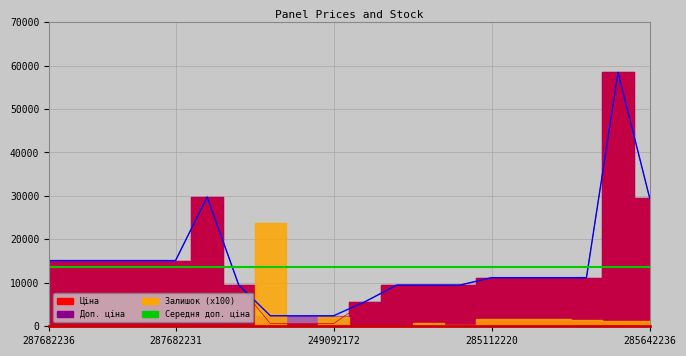

How many interior local peaks does the Доп. ціна series have?

2